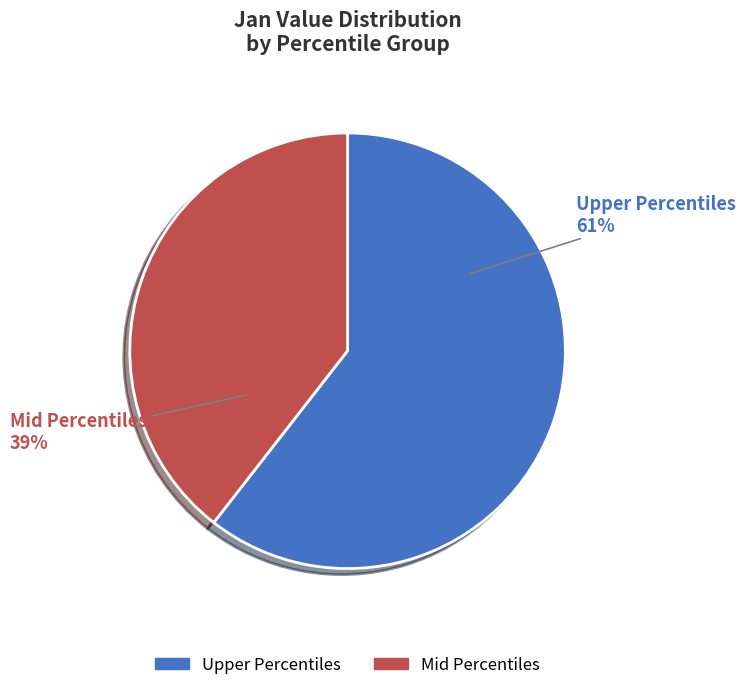

Count the number of slices in the pie.

2